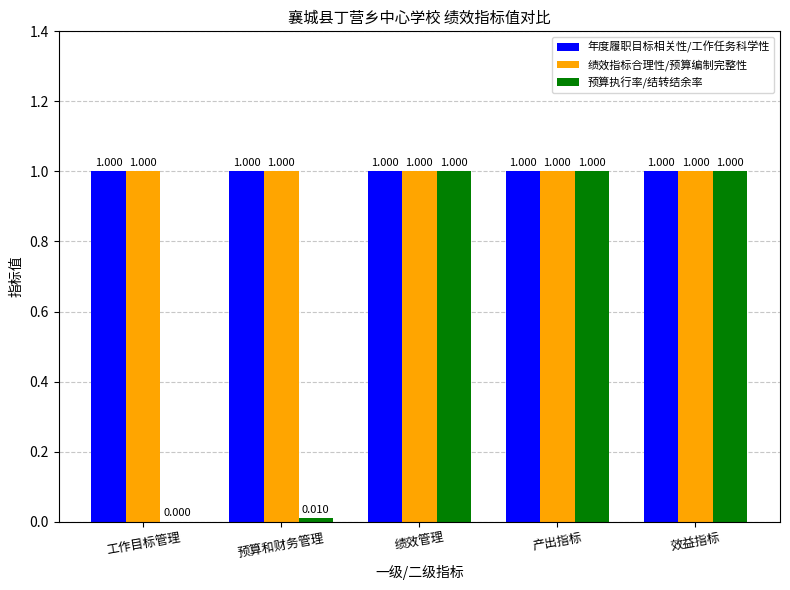

Which series changed the most between 工作目标管理 and 预算和财务管理?

预算执行率/结转结余率